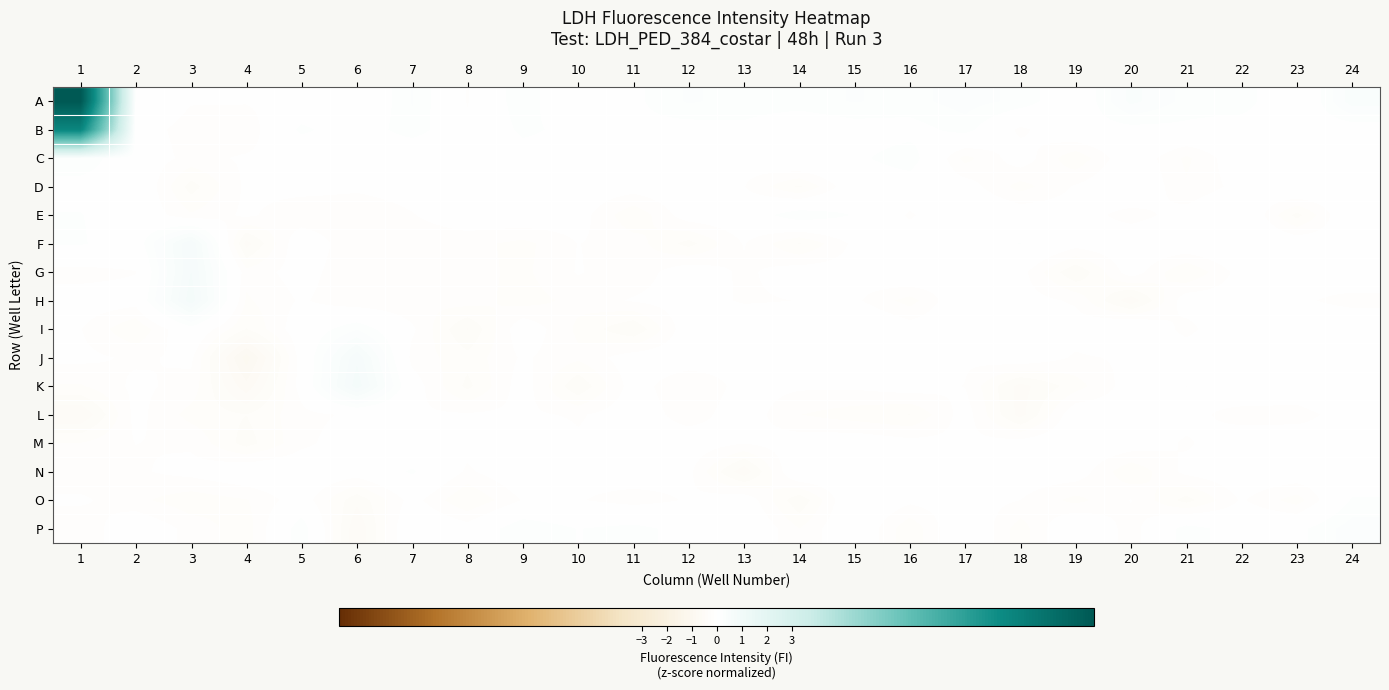

How many categories are shown in the chart?

24